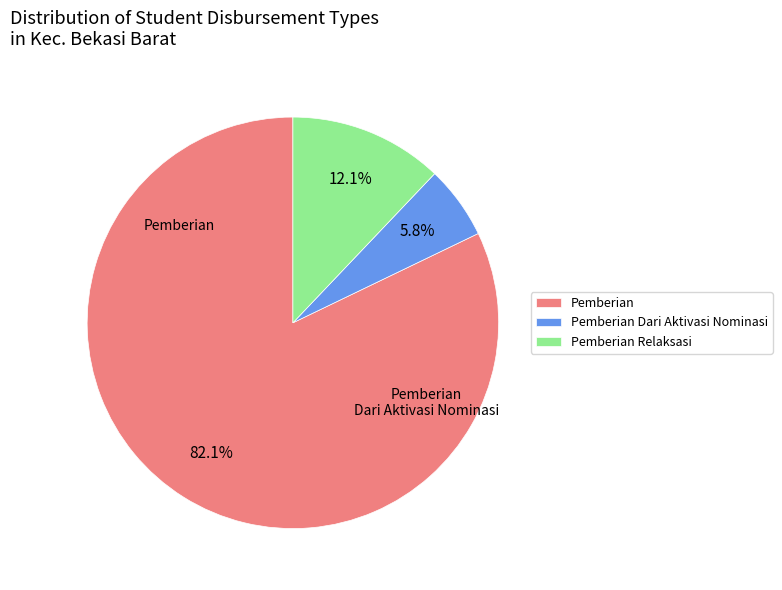

What is the majority slice?

Pemberian